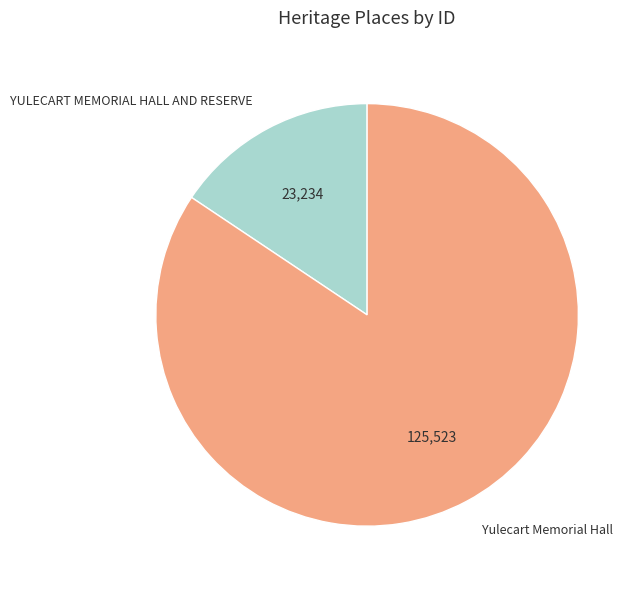

Which category has the smallest portion of the pie?

YULECART MEMORIAL HALL AND RESERVE